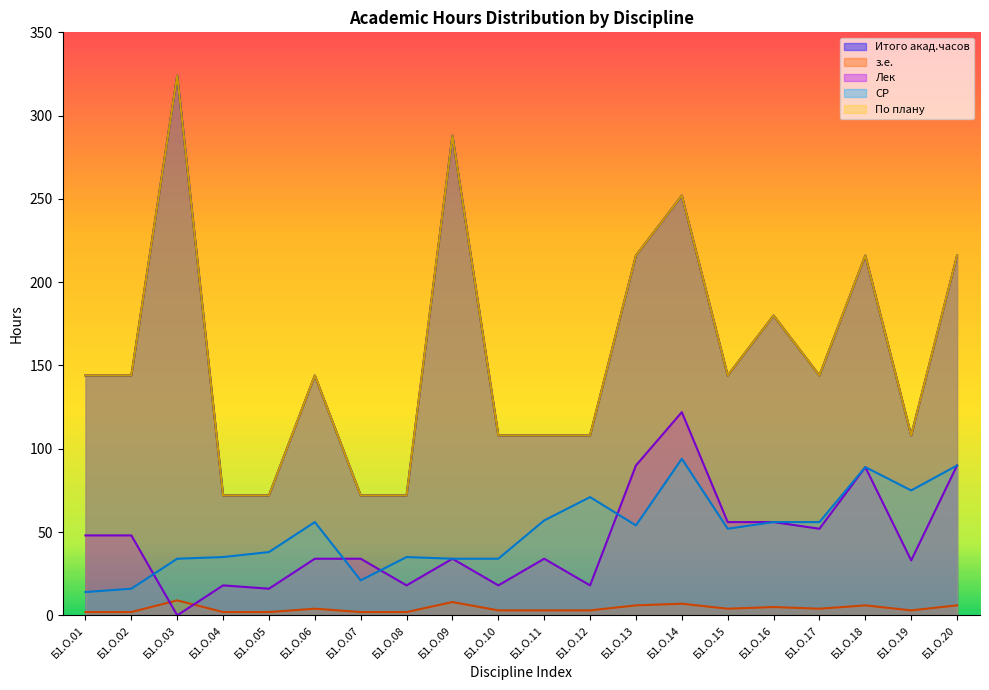

Rank the categories by з.е. value from highest to lowest.

Б1.О.03, Б1.О.09, Б1.О.14, Б1.О.13, Б1.О.18, Б1.О.20, Б1.О.16, Б1.О.06, Б1.О.15, Б1.О.17, Б1.О.10, Б1.О.11, Б1.О.12, Б1.О.19, Б1.О.01, Б1.О.02, Б1.О.04, Б1.О.05, Б1.О.07, Б1.О.08